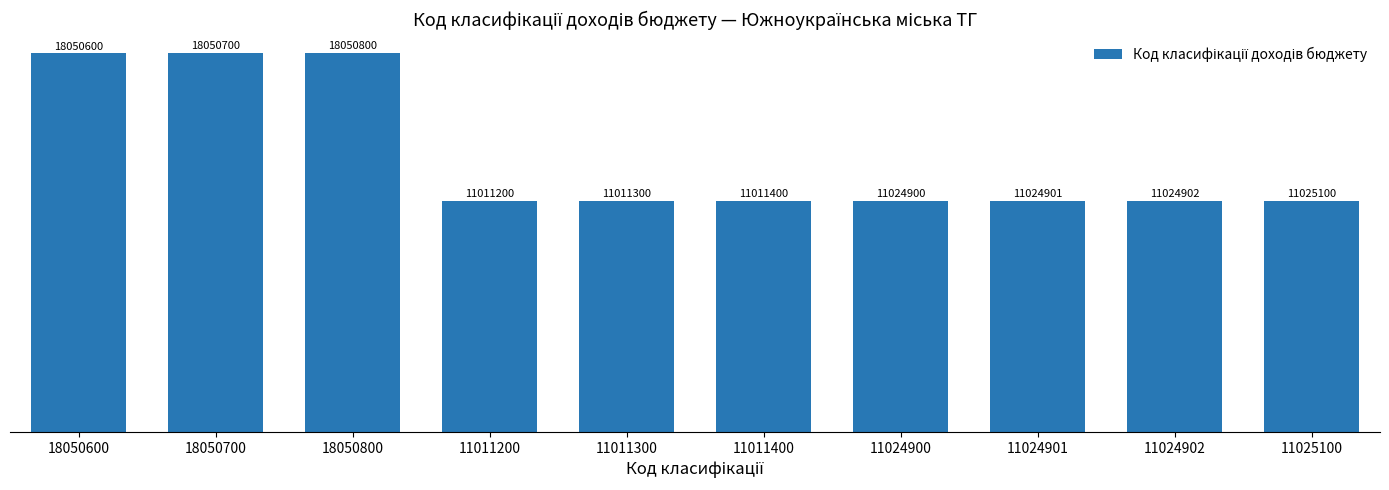

Are the bars horizontal?

No